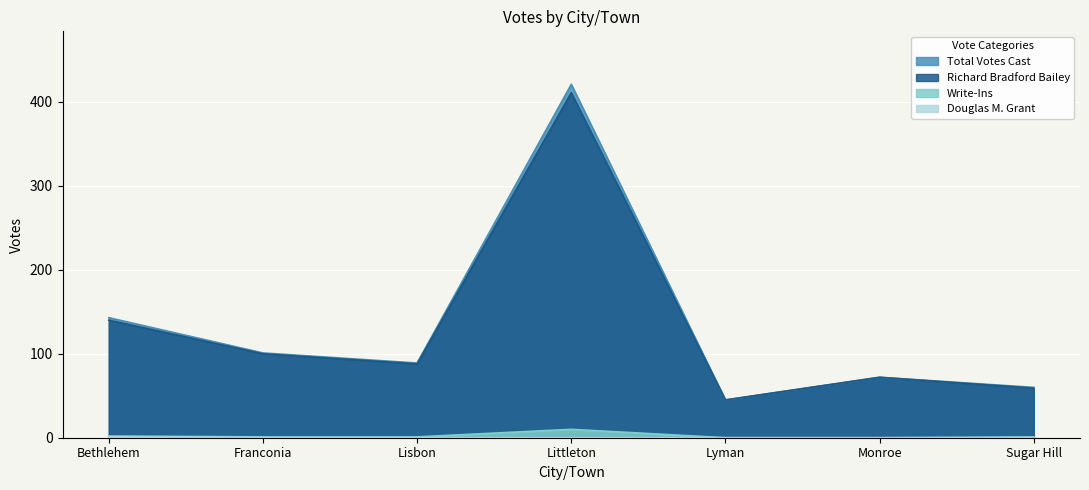

What is the spread (max minus min) of values at Lyman?

45